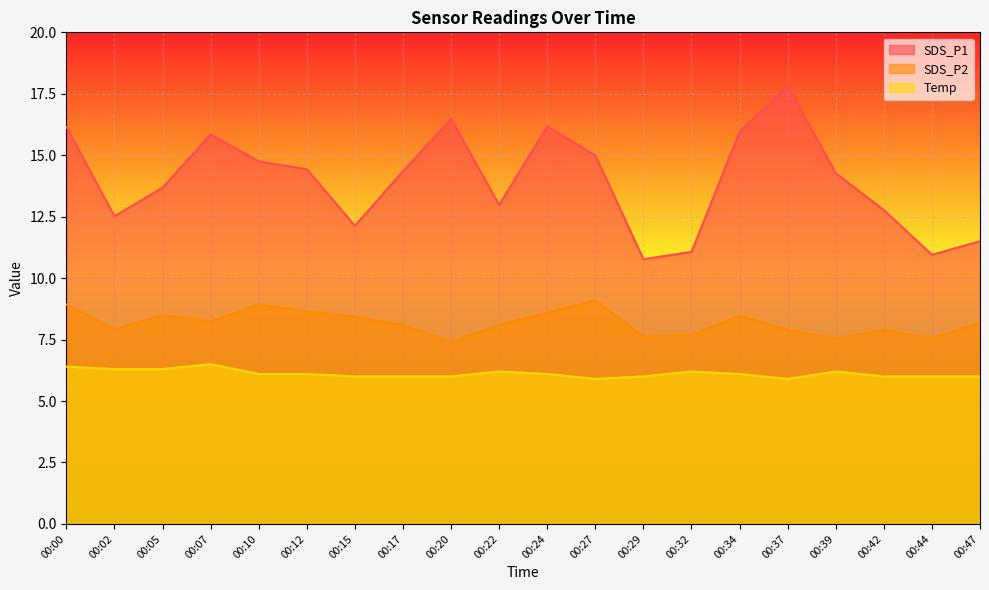

Which has a higher value, 00:20 or 00:00?

00:20